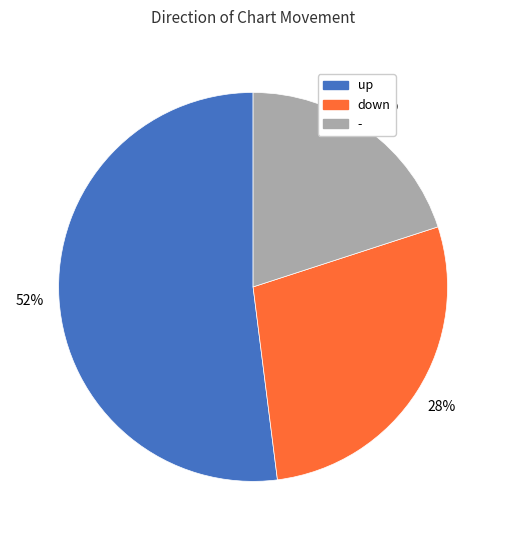

Which category has the smallest portion of the pie?

-